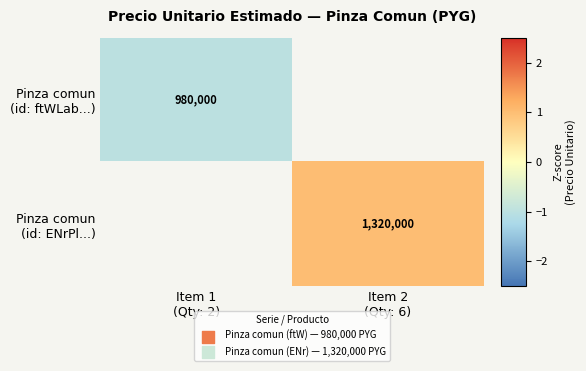

The value of Pinza comun (id: ftWLab...) at Item 1 (Qty: 2) is -1.0. True or false?

True